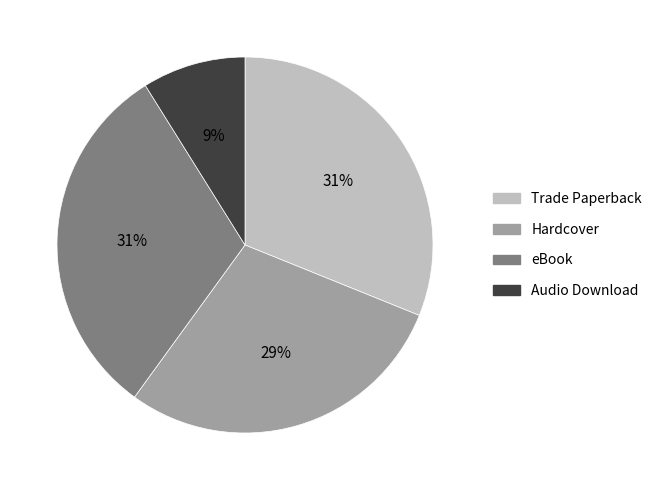

What is the smallest slice in the pie chart?

Audio Download